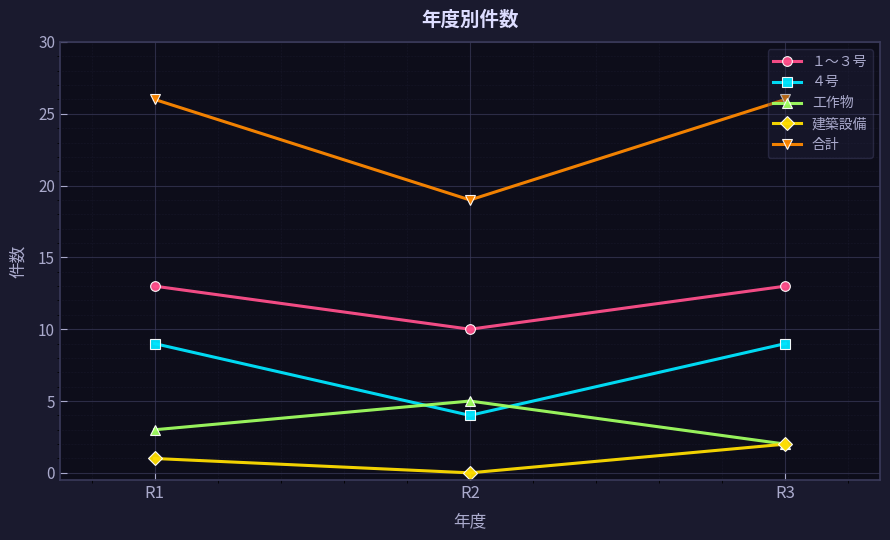

Is this an area chart (filled region under the line)?

No